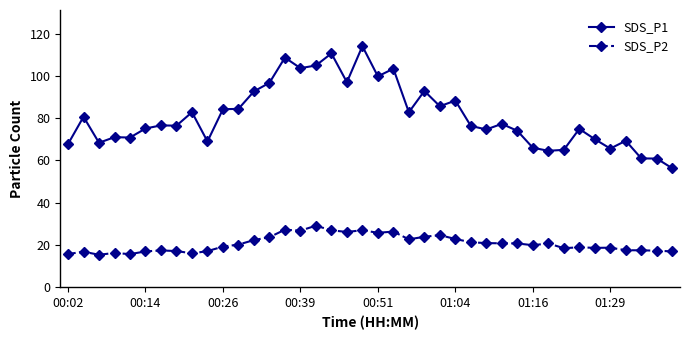

What is the average value of the SDS_P1 series?

81.1